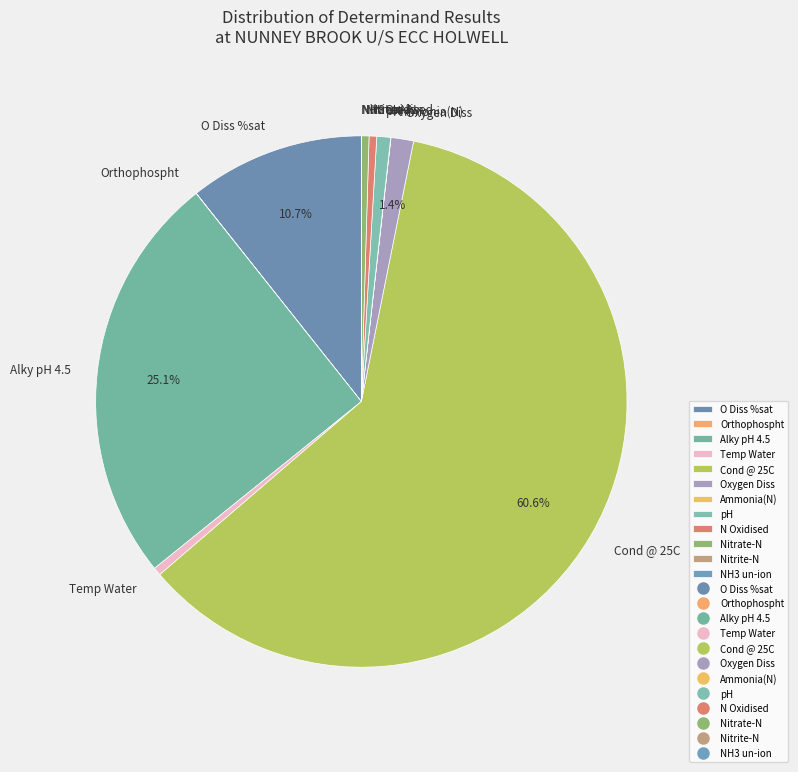

What is the ratio of the value at Alky pH 4.5 to the value at Cond @ 25C?

0.4